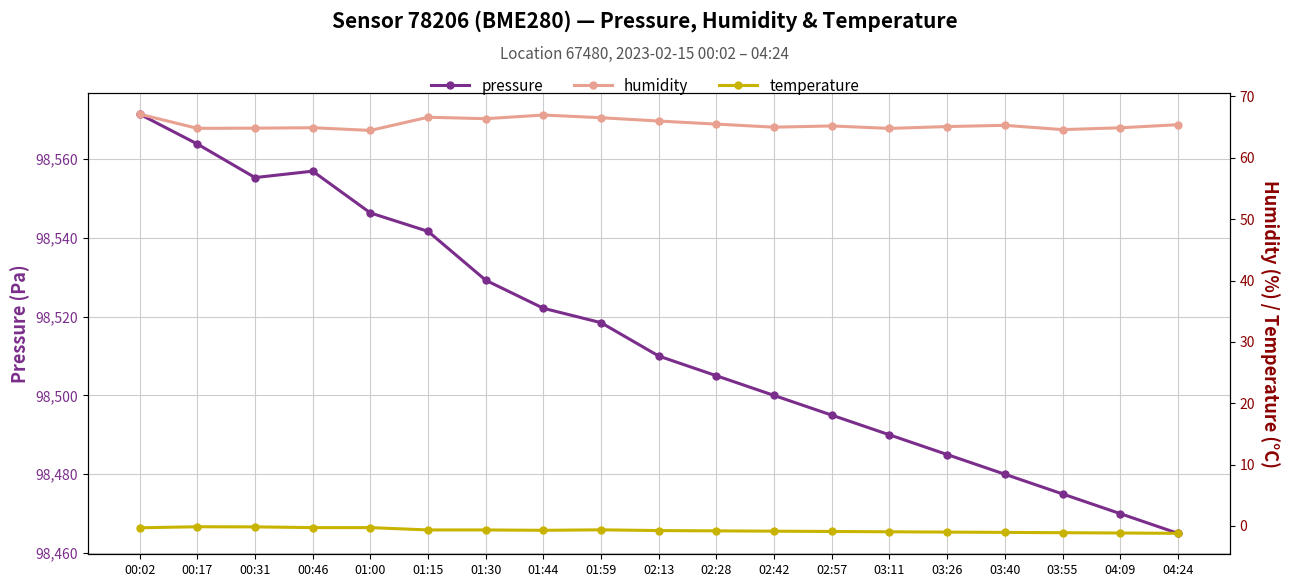

Which series has the widest spread of values?

pressure